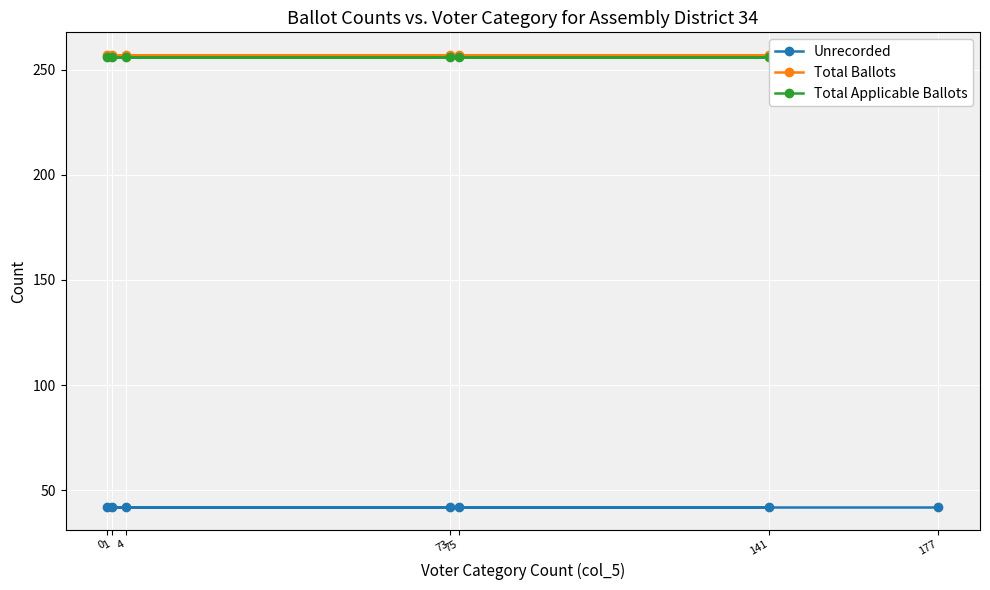

Which series has the largest total across all categories?

Total Ballots